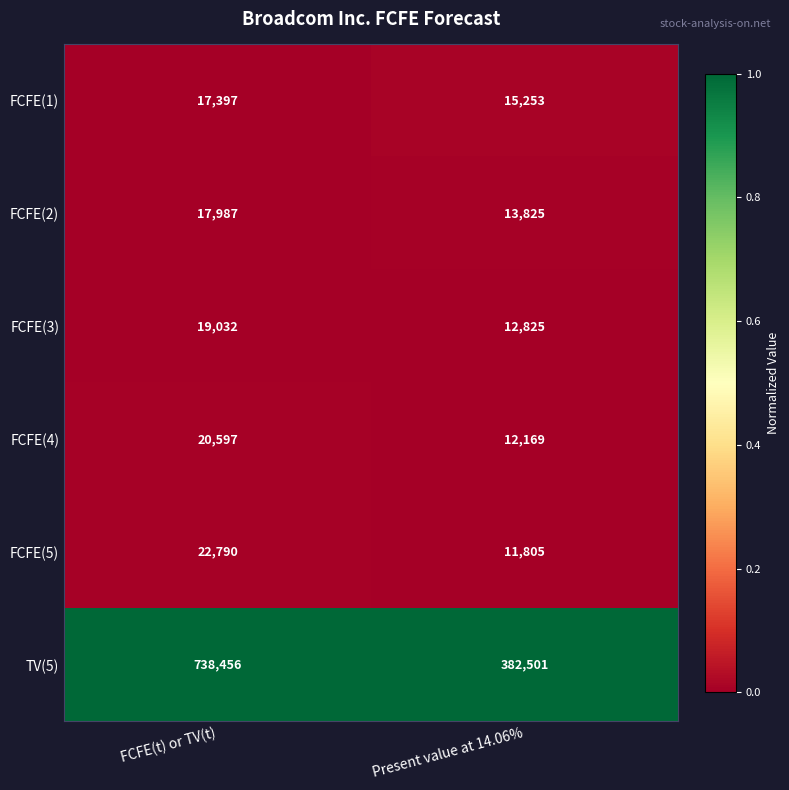

Reading left to right, what are all the values shown in this chart?

FCFE(1): 17397	15253
FCFE(2): 17987	13825
FCFE(3): 19032	12825
FCFE(4): 20597	12169
FCFE(5): 22790	11805
TV(5): 738456	382501